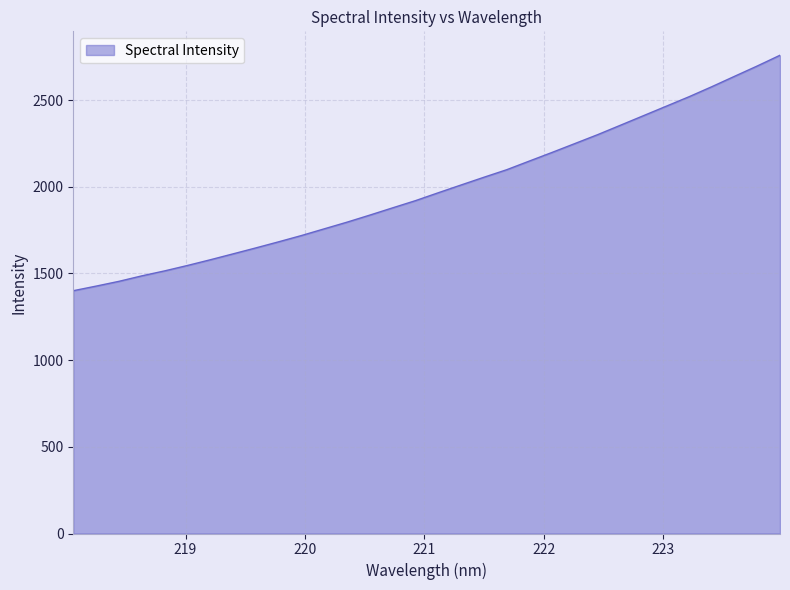

Count the number of categories in the chart.

32